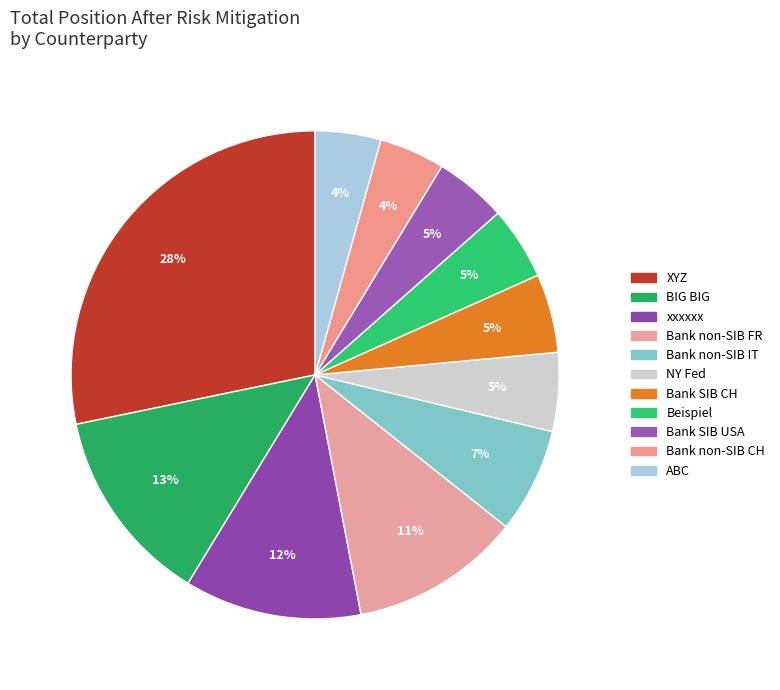

How many segments does this pie chart have?

11